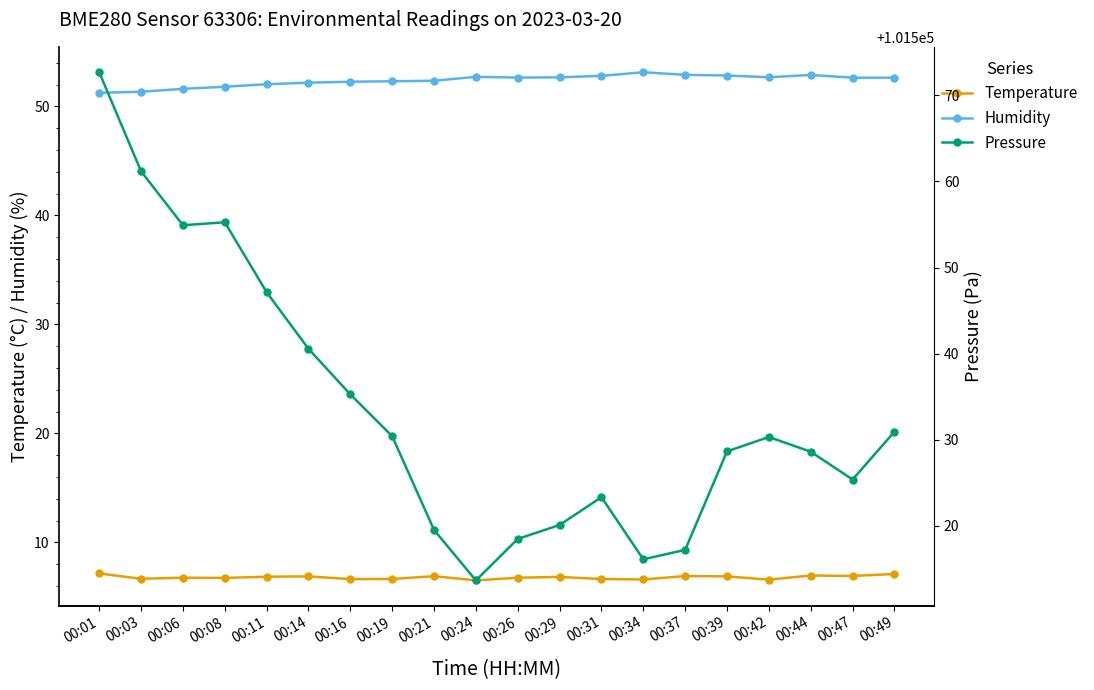

Does the chart display data point markers on the line(s)?

Yes